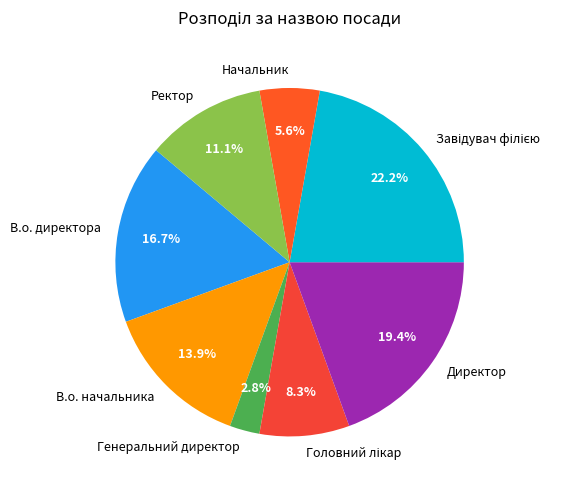

Between Директор and Генеральний директор, which is larger?

Директор